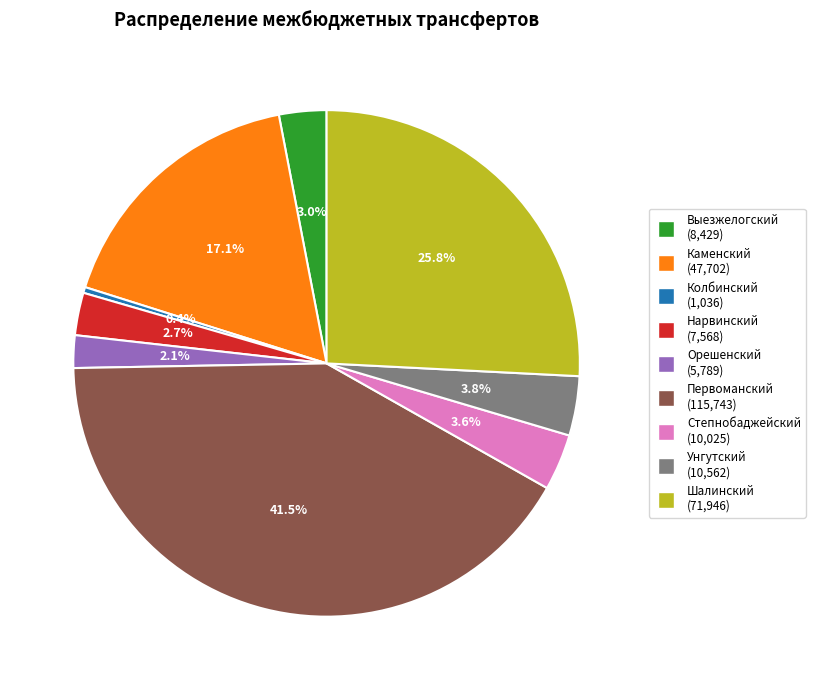

What percentage is NOT represented by Первоманский?

58.5%